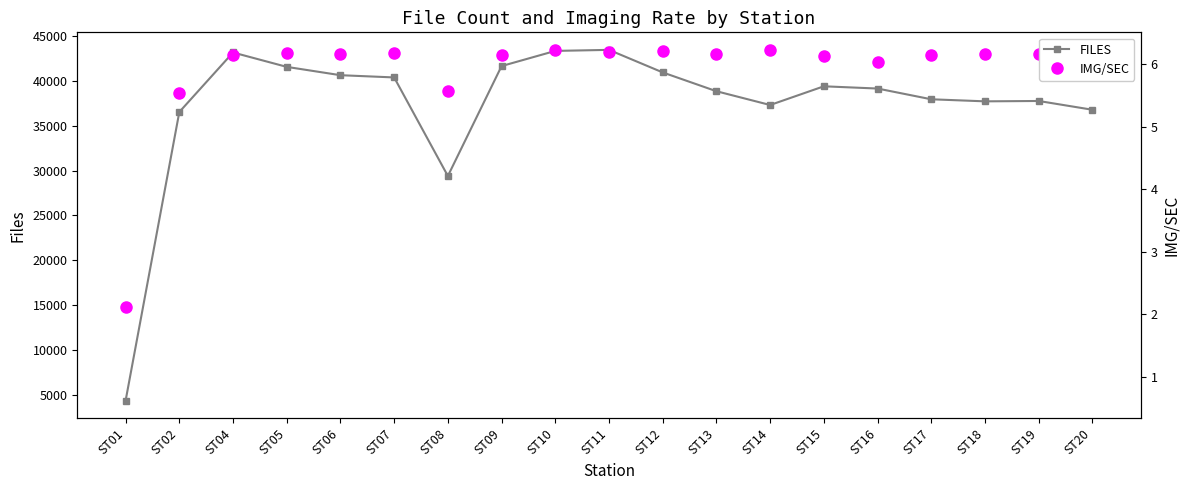

What is the sum of the IMG/SEC values at ST07 and ST12?

86461.6